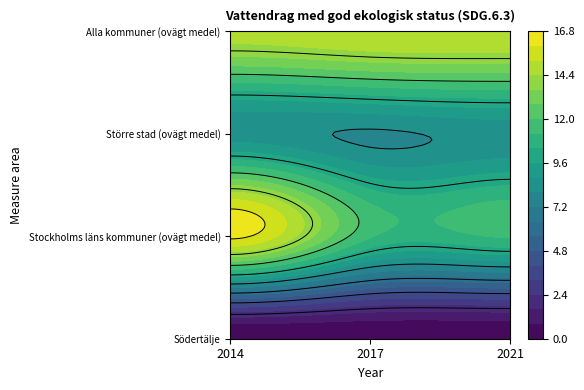

Rank the series by their maximum value, from highest to lowest.

Stockholms läns kommuner (ovägt medel), Alla kommuner (ovägt medel), Större stad (ovägt medel), Södertälje